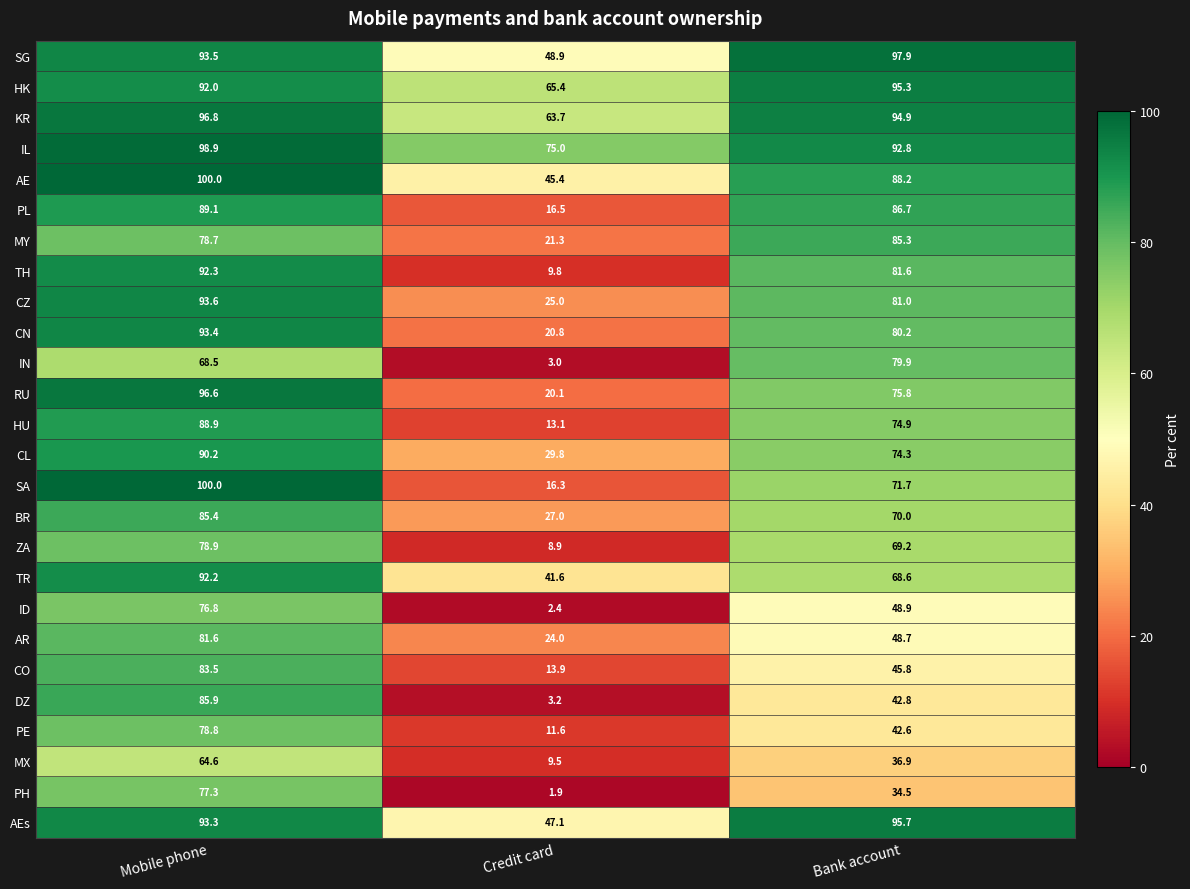

What is the approximate value of RU at Credit card?

20.1